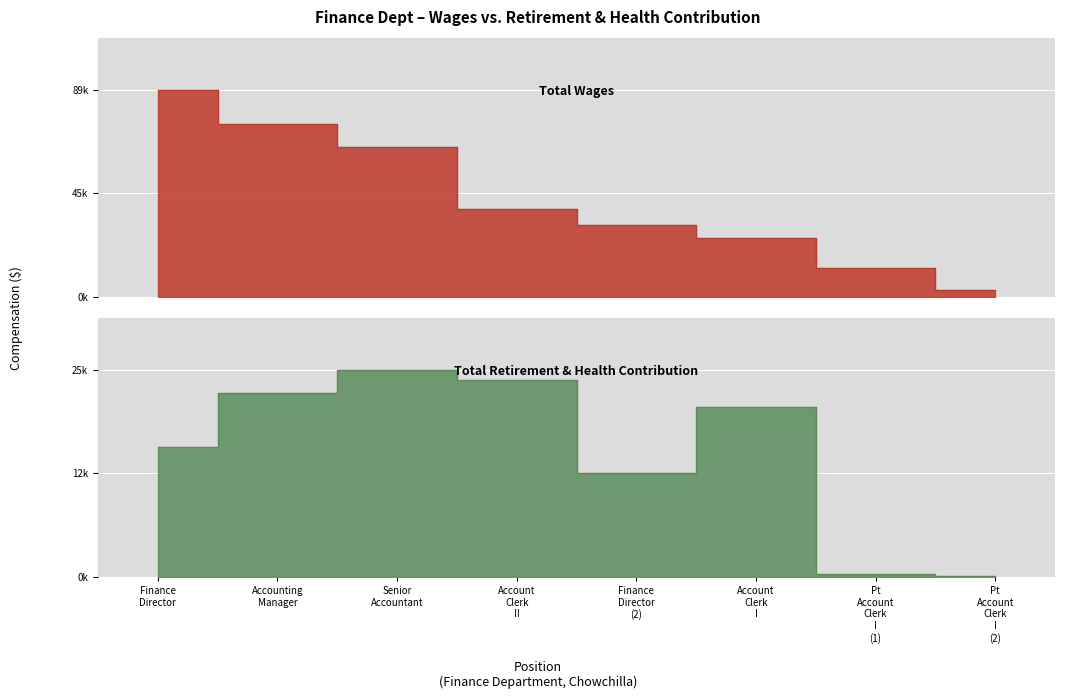

Between Account
Clerk
I and Finance
Director, which is larger?

Finance
Director